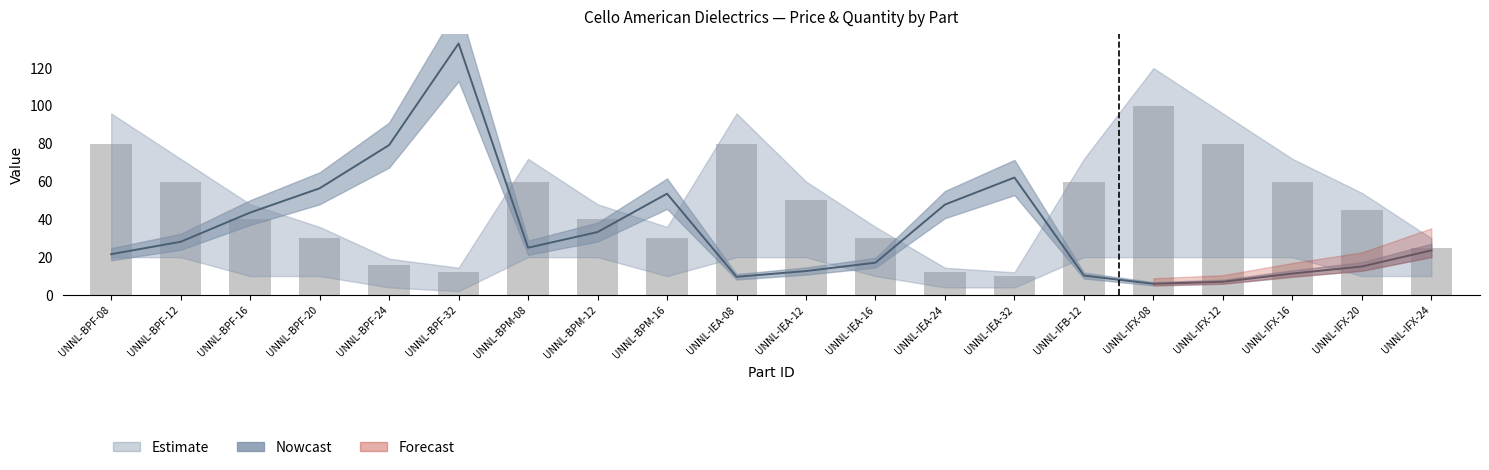

What is the value of the 2nd bar from the left?

60